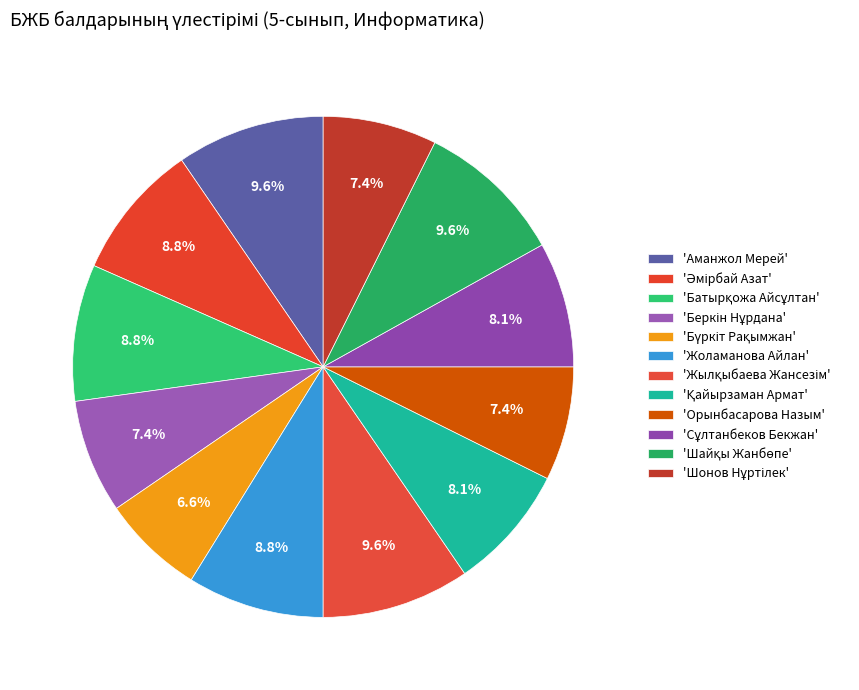

Count the number of slices in the pie.

12